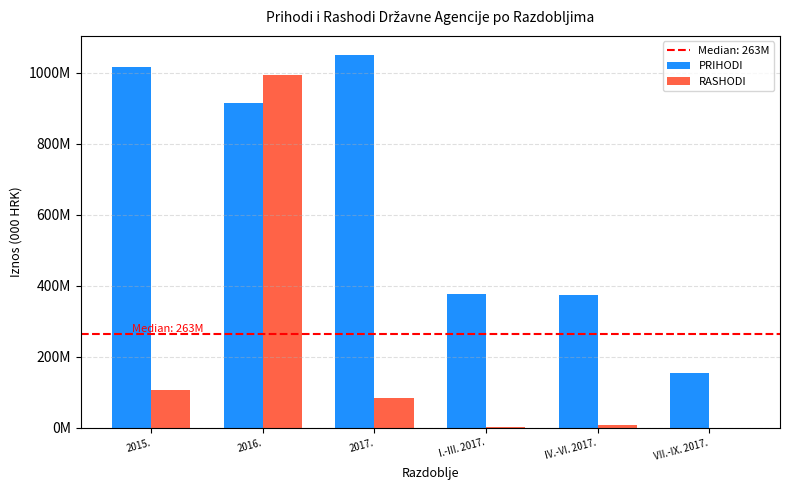

Are the bars horizontal?

No